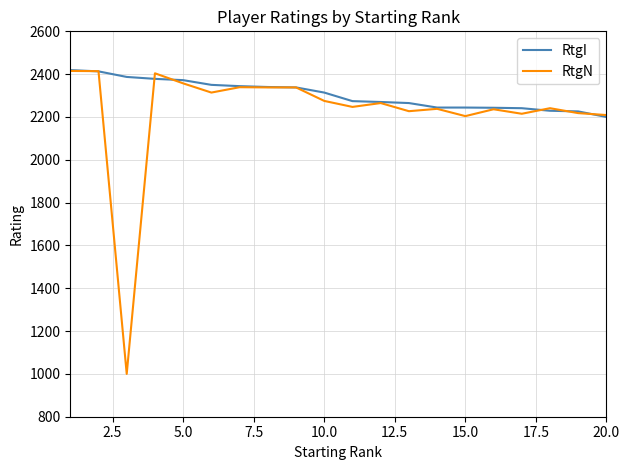

True or false: RtgI and RtgN intersect in this chart.

True